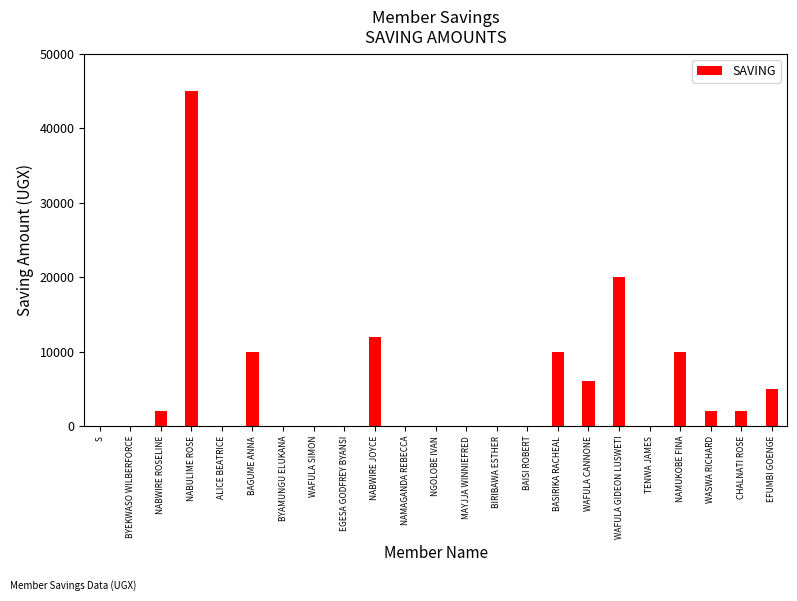

Where is the data nearest to the value 22500?

WAFULA GIDEON LUSWETI